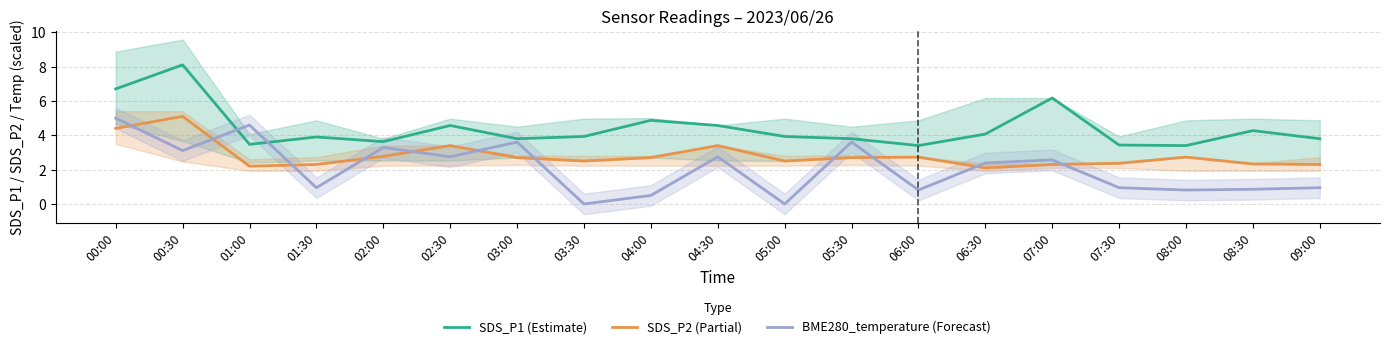

What is the total value across all series at 04:30?

10.7